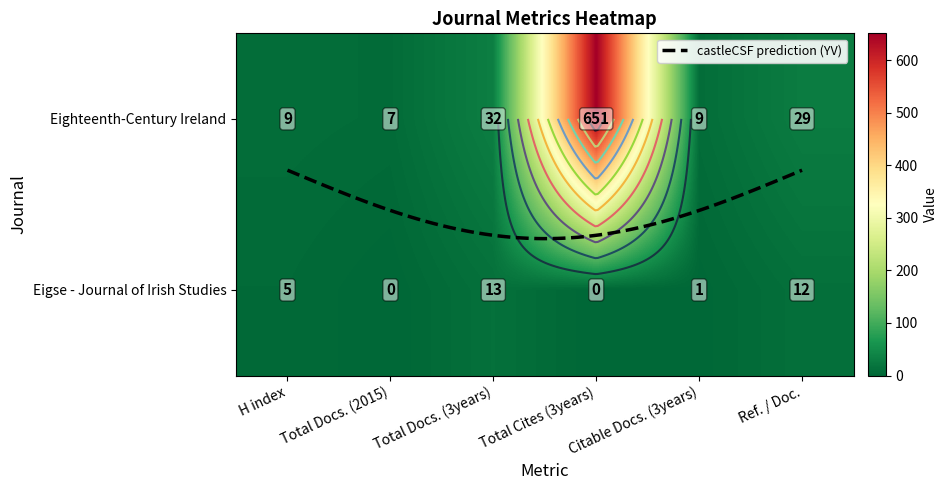

What is the sum of all Eigse - Journal of Irish Studies values?

31